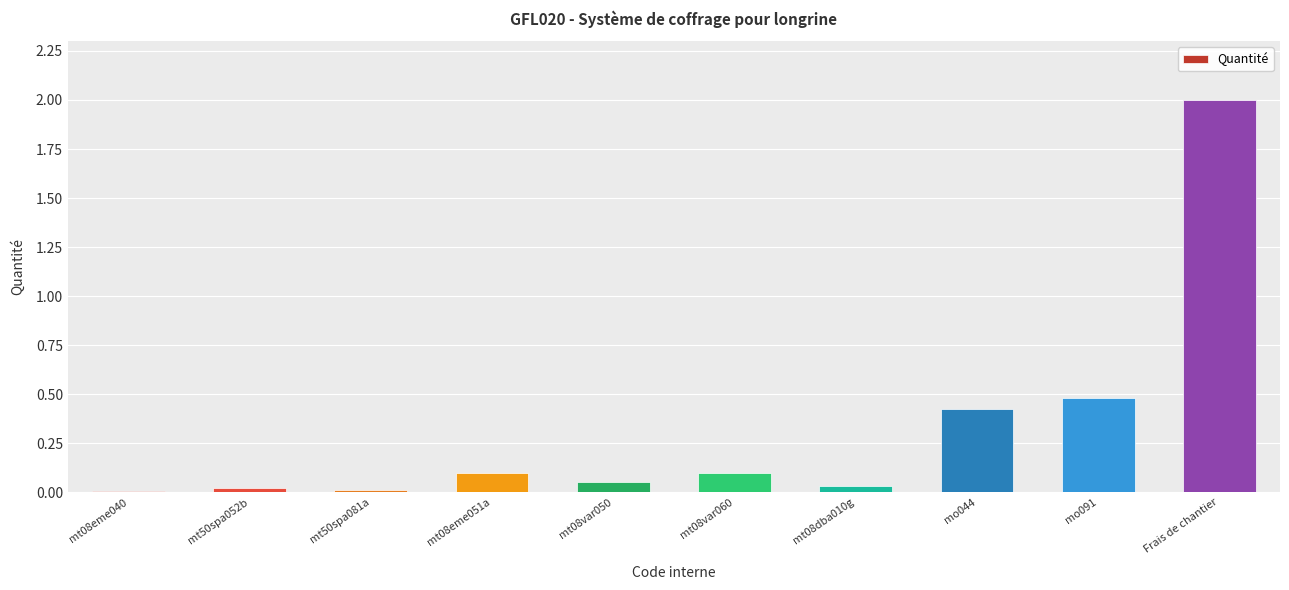

What is the greatest value displayed?

2.0